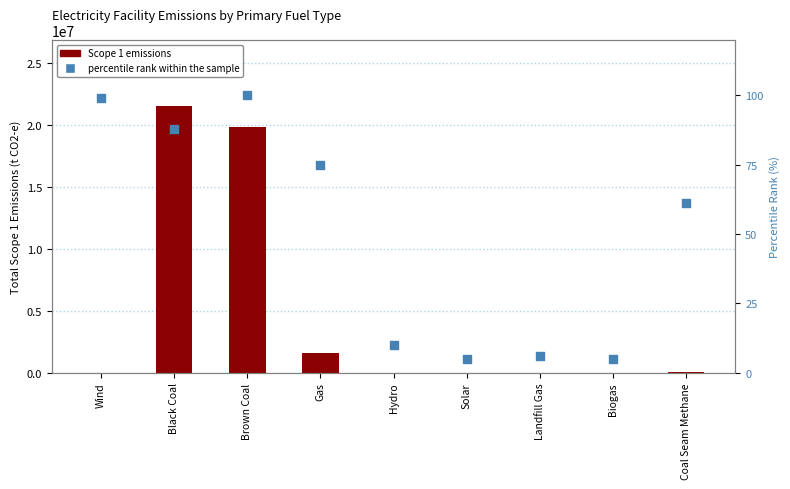

What is the total value across all series at Coal Seam Methane?

33608